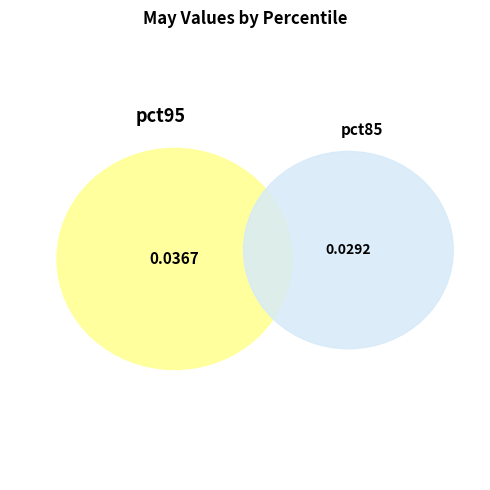

The pct05 slice represents 1% of the pie. True or false?

False